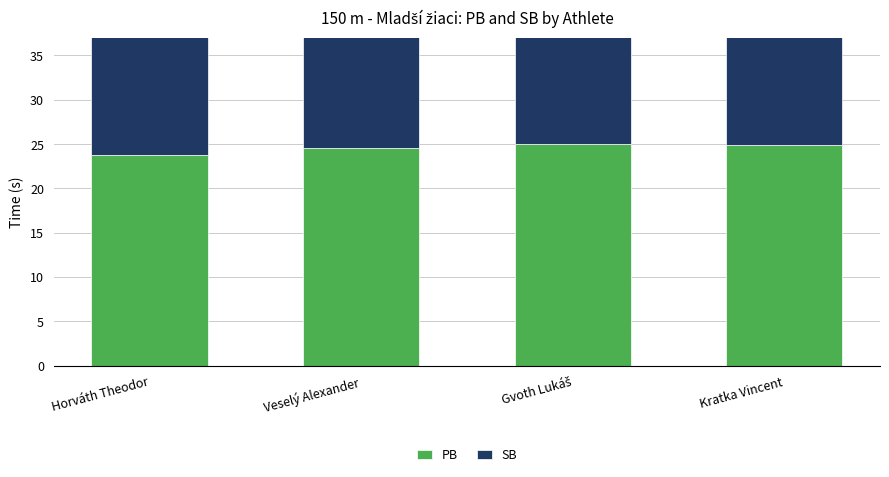

How many categories are shown in the chart?

4